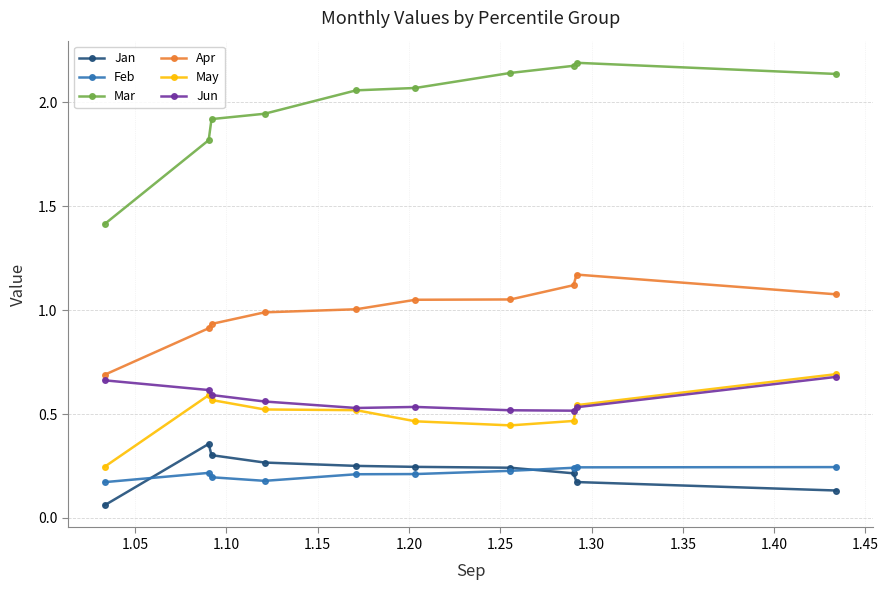

After their last crossing, which series has the higher values: Feb or Jan?

Feb